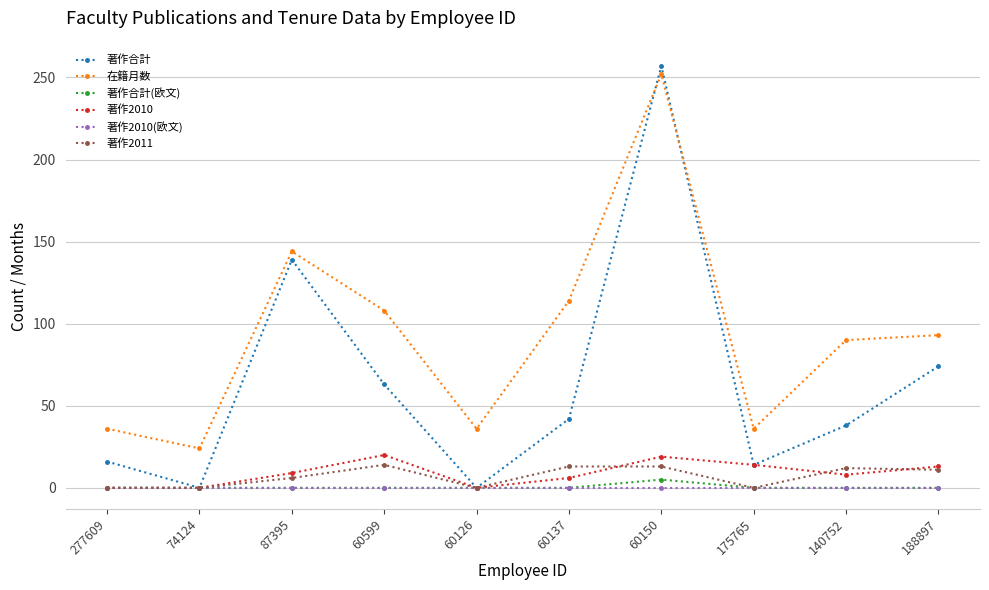

True or false: 著作2011 has a value of 11 at 188897.

True